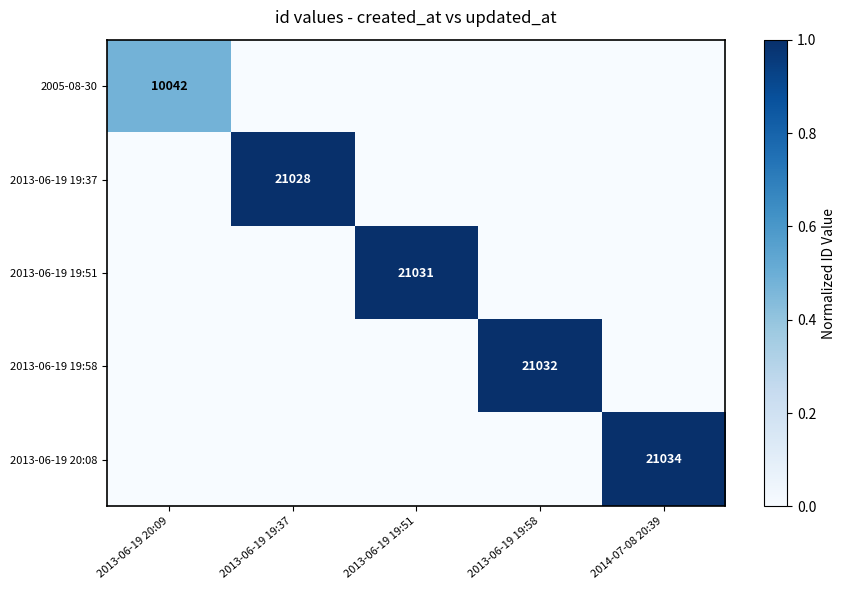

Count the number of data series in this chart.

5